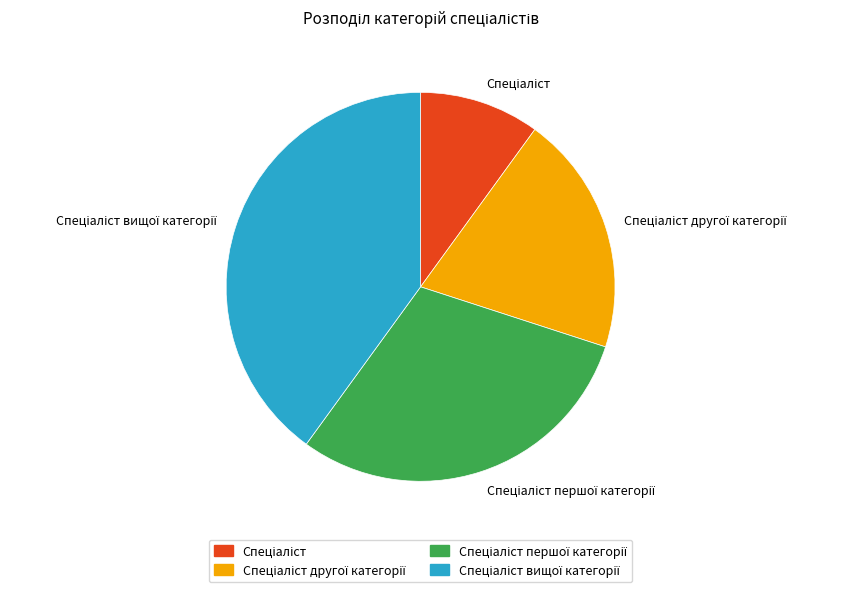

Is there any slice that represents more than half of the pie?

No